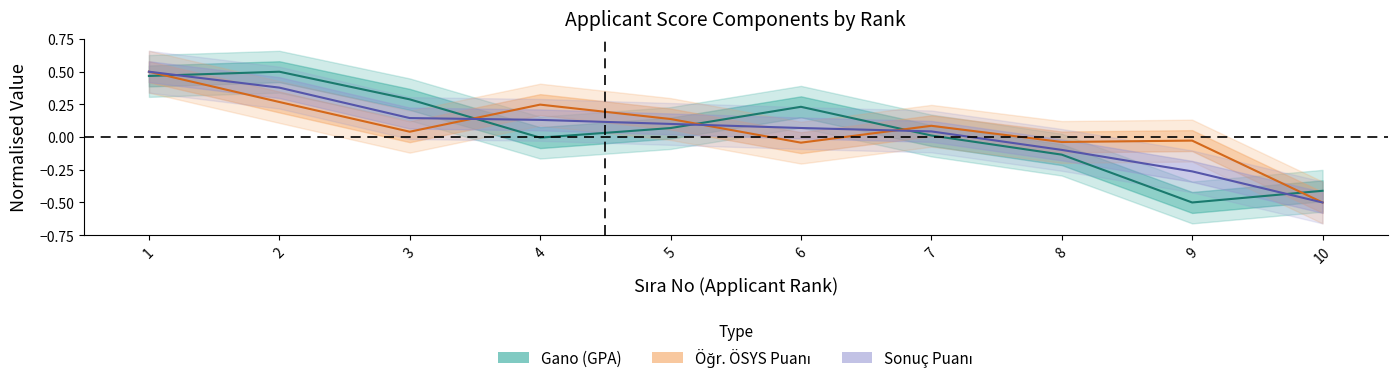

How many values in the Gano series exceed 0?

6